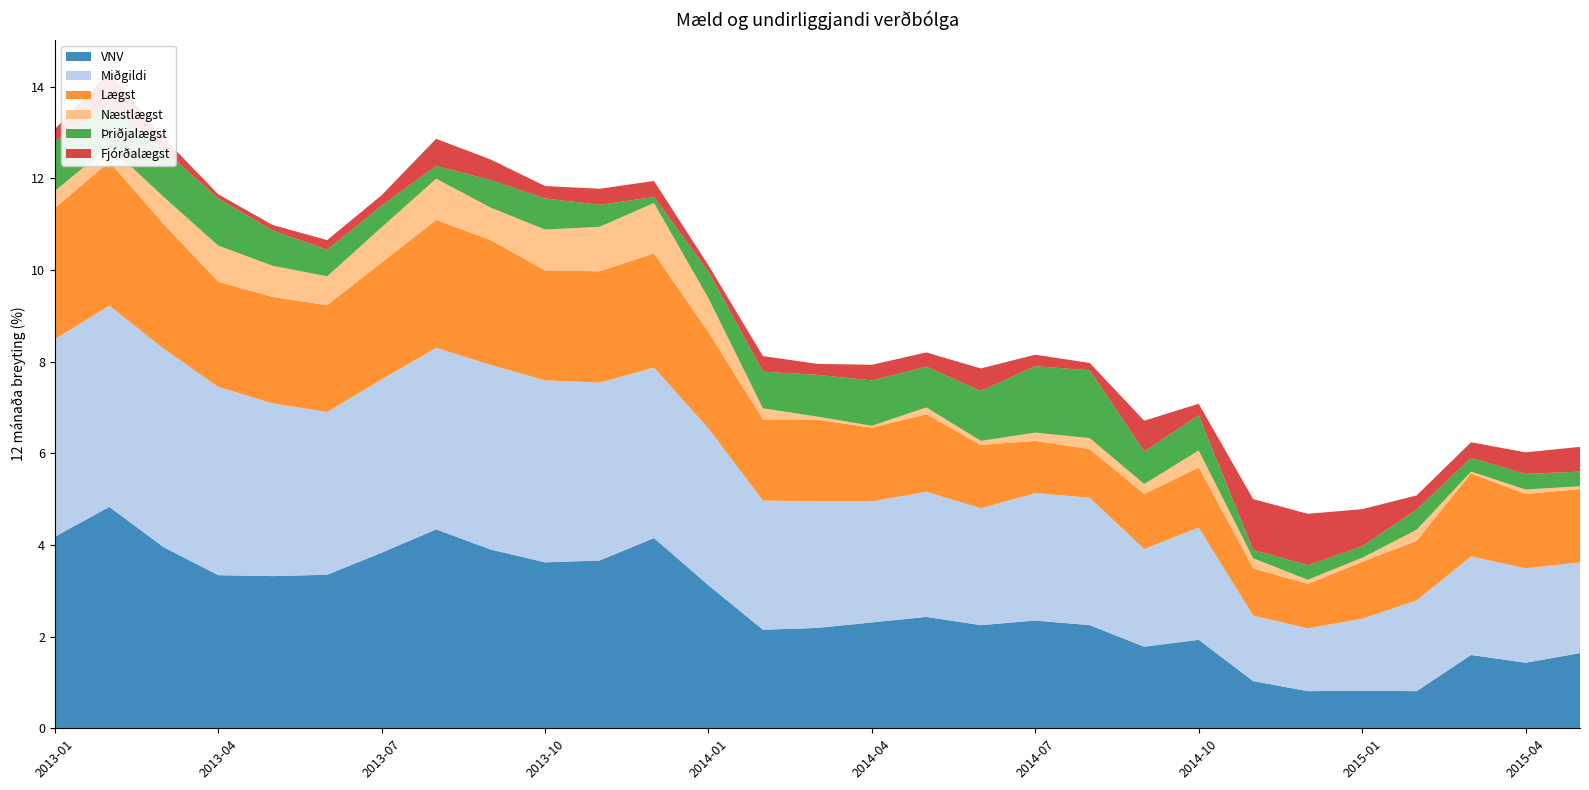

Reading left to right, extract all data points from this chart.

VNV: 4.2	4.8	4.0	3.3	3.3	3.4	3.8	4.3	3.9	3.6	3.7	4.2	3.1	2.1	2.2	2.3	2.4	2.2	2.4	2.2	1.8	1.9	1.0	0.8	0.8	0.8	1.6	1.4	1.6
Miðgildi: 4.3	4.4	4.3	4.1	3.8	3.5	3.8	4.0	4.0	4.0	3.9	3.7	3.4	2.8	2.8	2.6	2.7	2.5	2.8	2.8	2.1	2.5	1.4	1.4	1.6	2.0	2.1	2.1	2.0
Lægst: 2.9	3.1	2.7	2.3	2.3	2.3	2.5	2.8	2.7	2.4	2.4	2.5	2.1	1.8	1.8	1.6	1.7	1.4	1.1	1.1	1.2	1.3	1.0	1.0	1.2	1.3	1.8	1.6	1.6
Næstlægst: 0.4	0.3	0.6	0.8	0.7	0.6	0.8	0.9	0.7	0.9	1.0	1.1	0.7	0.2	0.1	0.0	0.1	0.1	0.2	0.2	0.2	0.4	0.2	0.1	0.1	0.2	0.0	0.1	0.1
Þriðjalægst: 1.1	0.9	1.0	1.0	0.8	0.6	0.5	0.3	0.6	0.7	0.5	0.1	0.6	0.8	0.9	1.0	0.9	1.1	1.4	1.5	0.7	0.8	0.2	0.3	0.2	0.4	0.3	0.3	0.3
Fjórðalægst: 0.3	0.7	0.3	0.1	0.1	0.2	0.2	0.6	0.5	0.3	0.3	0.3	0.1	0.3	0.2	0.3	0.3	0.5	0.2	0.2	0.7	0.2	1.1	1.1	0.8	0.3	0.3	0.5	0.5